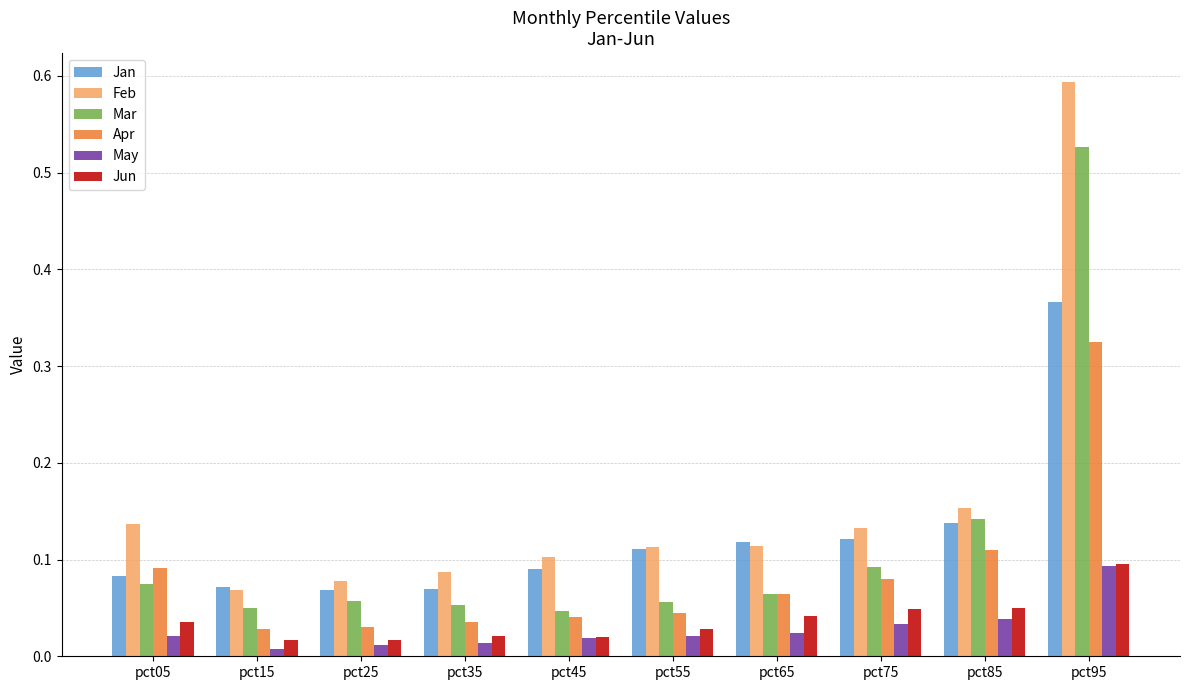

What is the greatest value displayed?

0.6